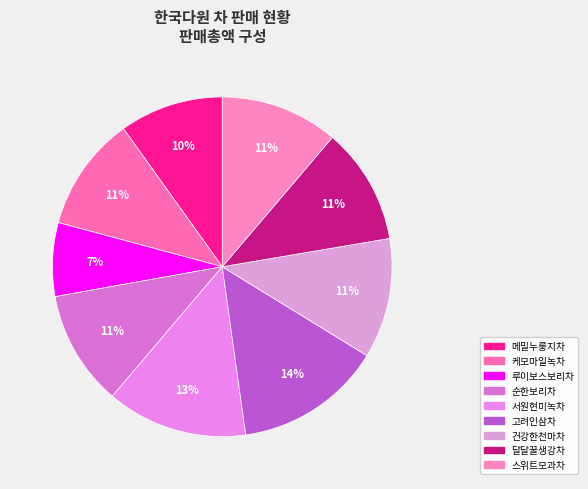

Which category has the smallest portion of the pie?

루이보스보리차